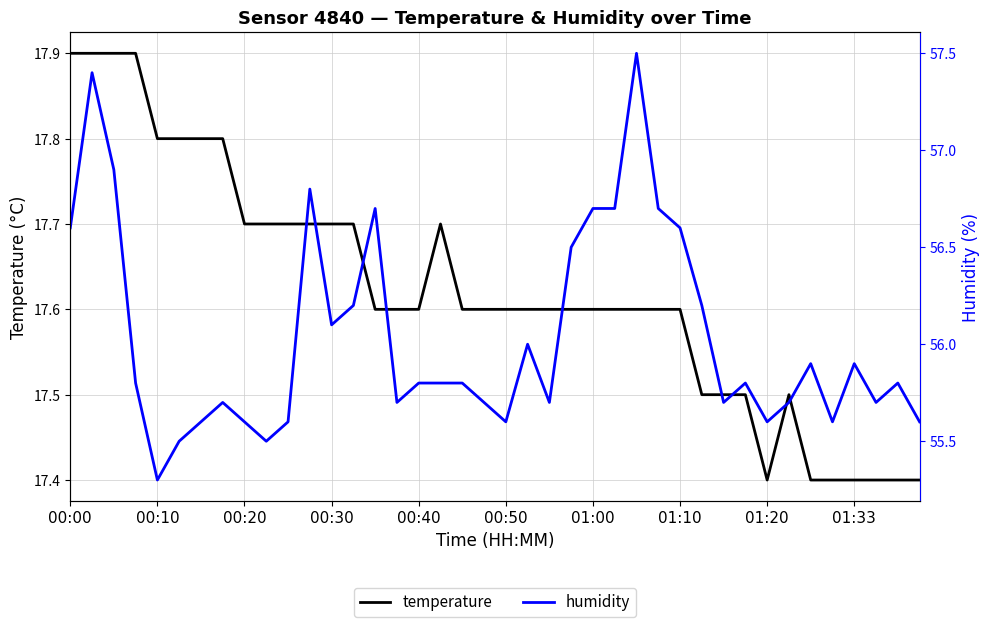

What is the sum of all humidity values?

2241.6